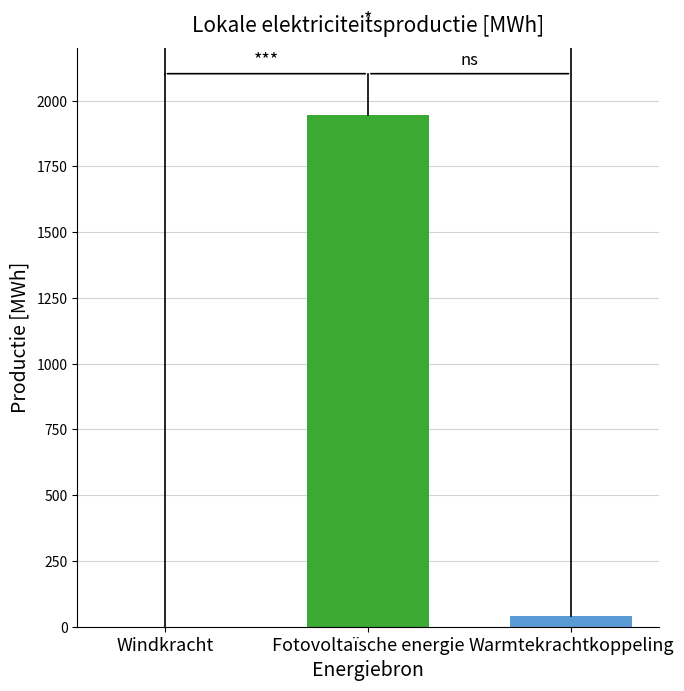

What is the greatest value displayed?

1946.8